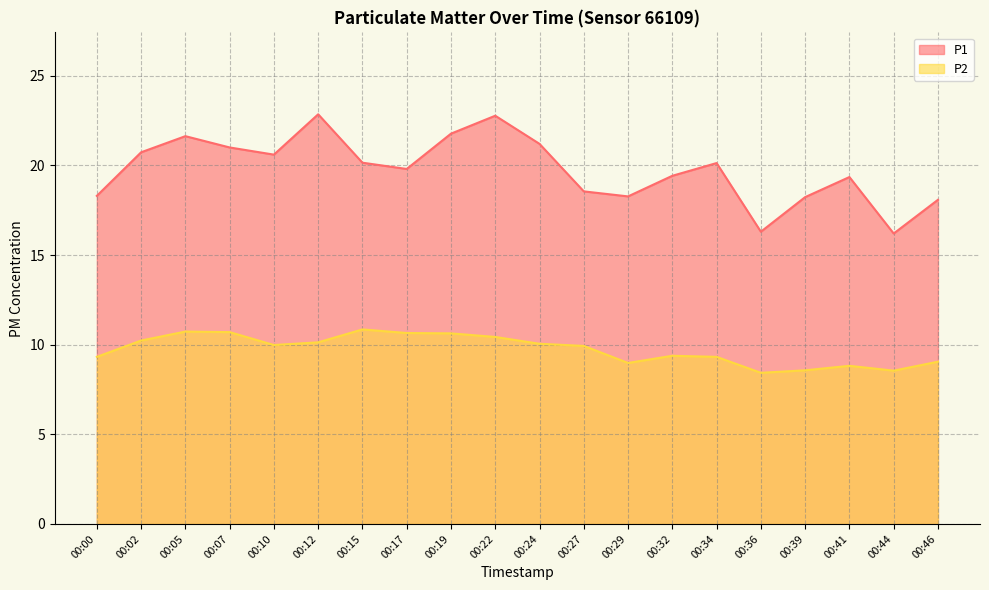

What is the sum of the P1 values at 00:46 and 00:17?

37.9